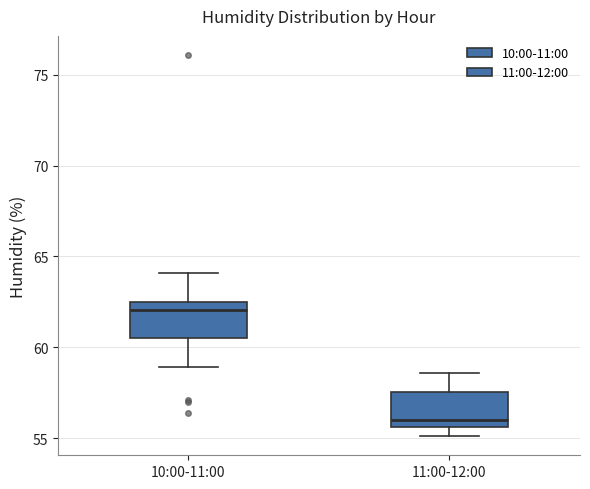

Where does the upper whisker of the box for 11:00-12:00 end on the y-axis? The values are not printed on the chart, so give them approximately, as read against the axis.

58.5